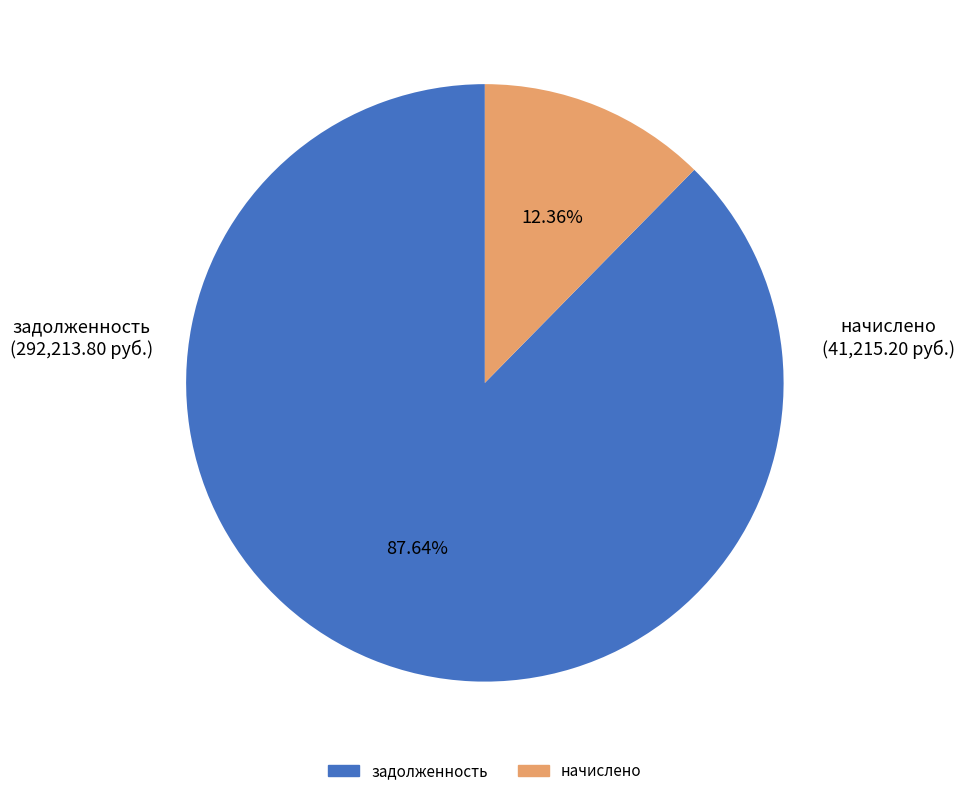

Do задолженность and начислено together represent more than half of the pie?

Yes